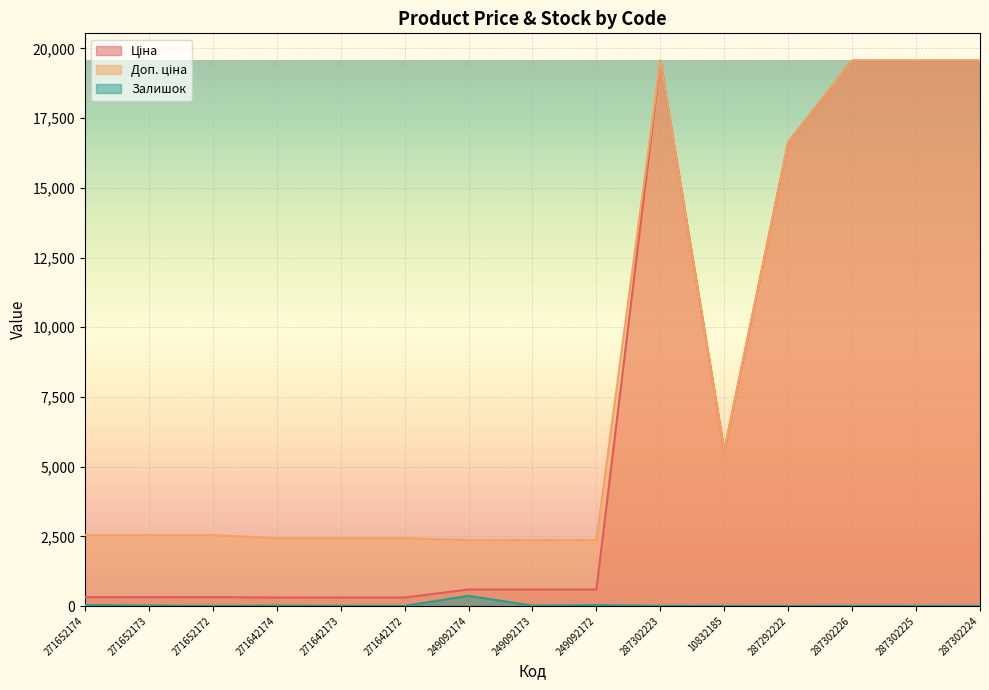

What is the sum of the Залишок values at 271652173 and 287302224?

18.0